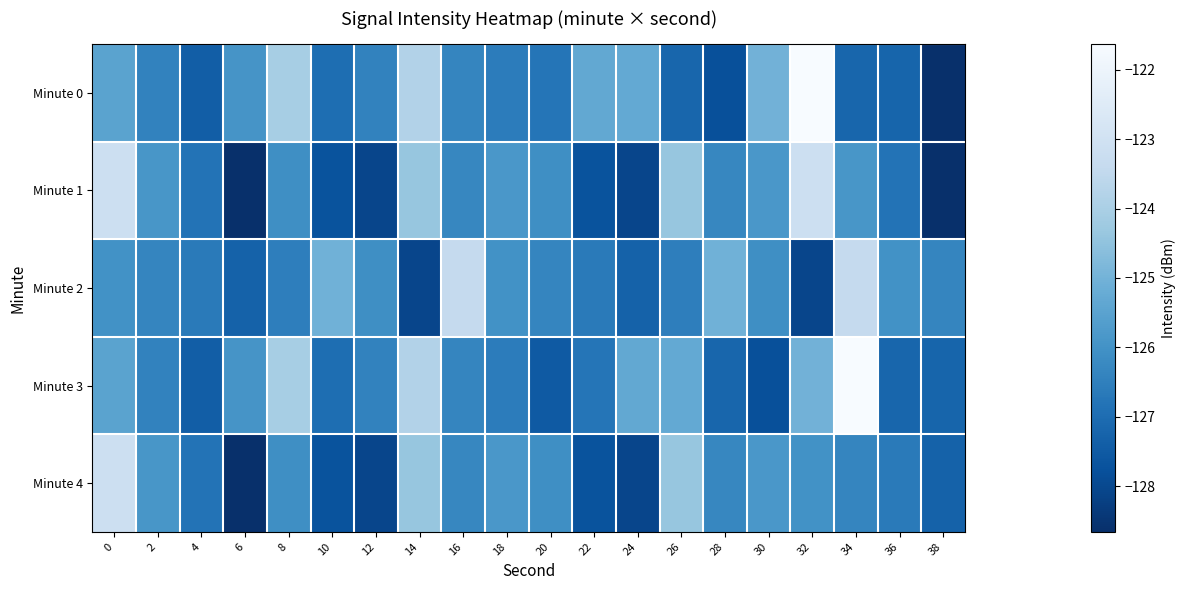

Rank the series by their maximum value, from lowest to highest.

Minute 2, Minute 1, Minute 4, Minute 0, Minute 3